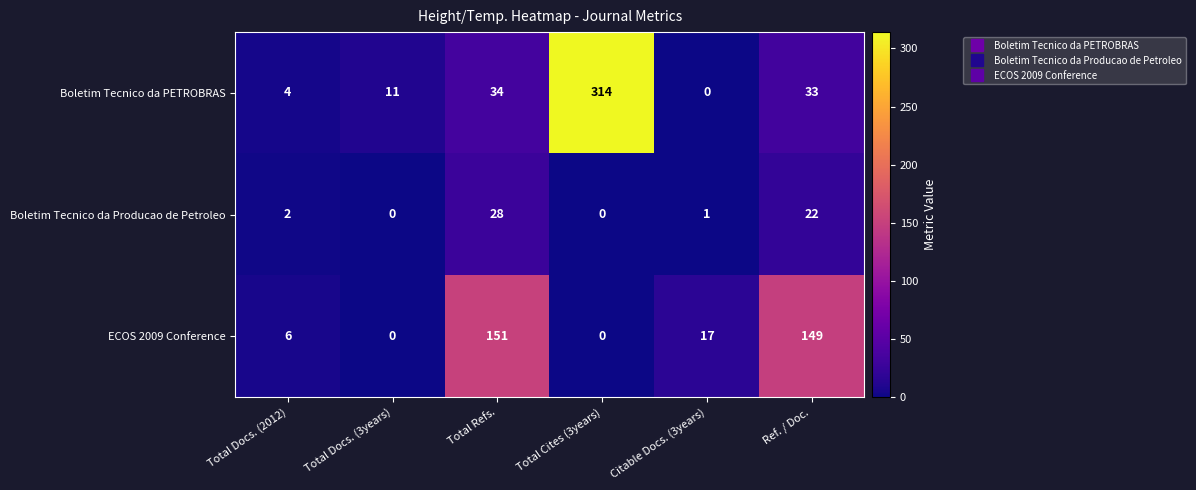

At which label is ECOS 2009 Conference closest to 75?

Citable Docs. (3years)